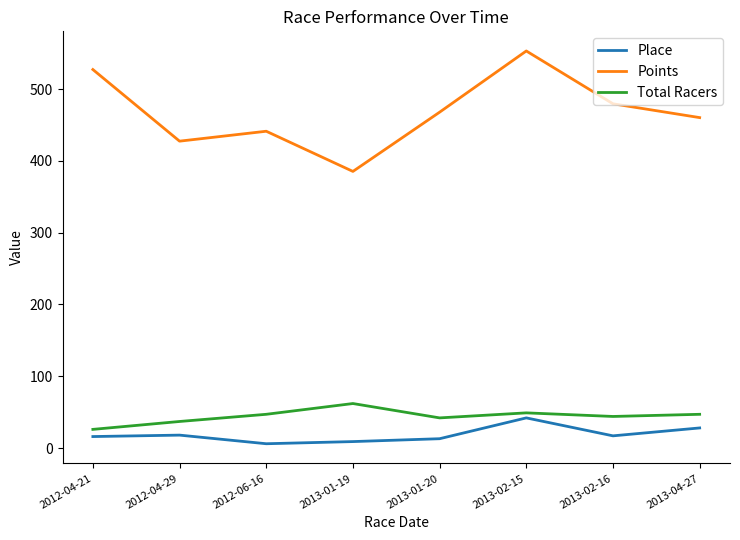

At how many categories does at least one series exceed 145?

8